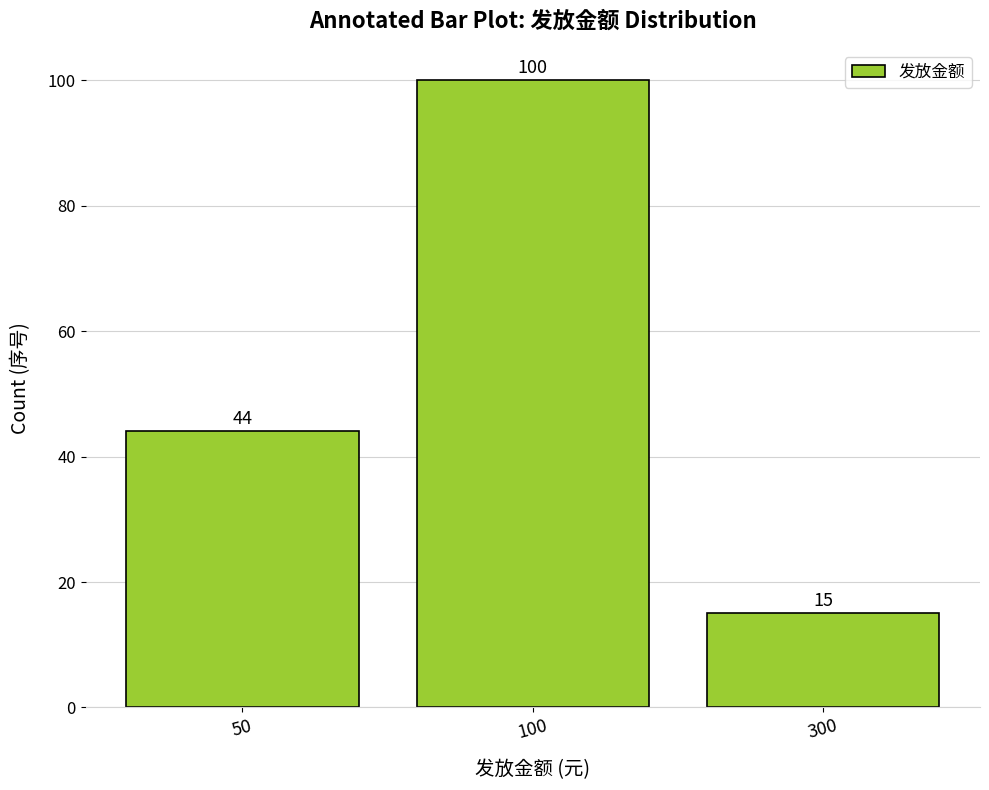

Rank the categories by value from highest to lowest.

100, 50, 300